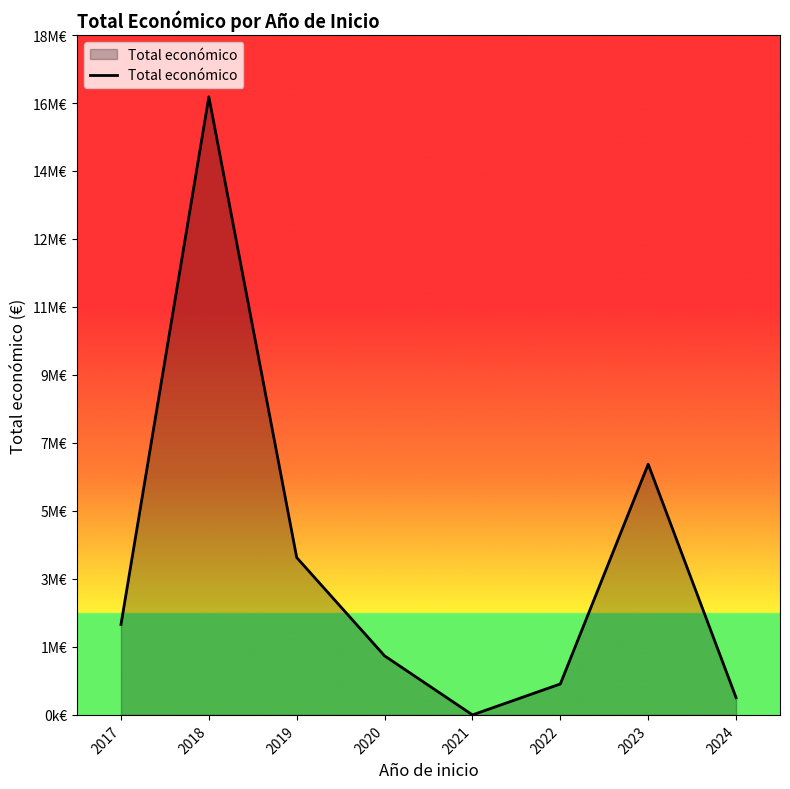

Rank the categories by value from highest to lowest.

2018, 2023, 2019, 2017, 2020, 2022, 2024, 2021